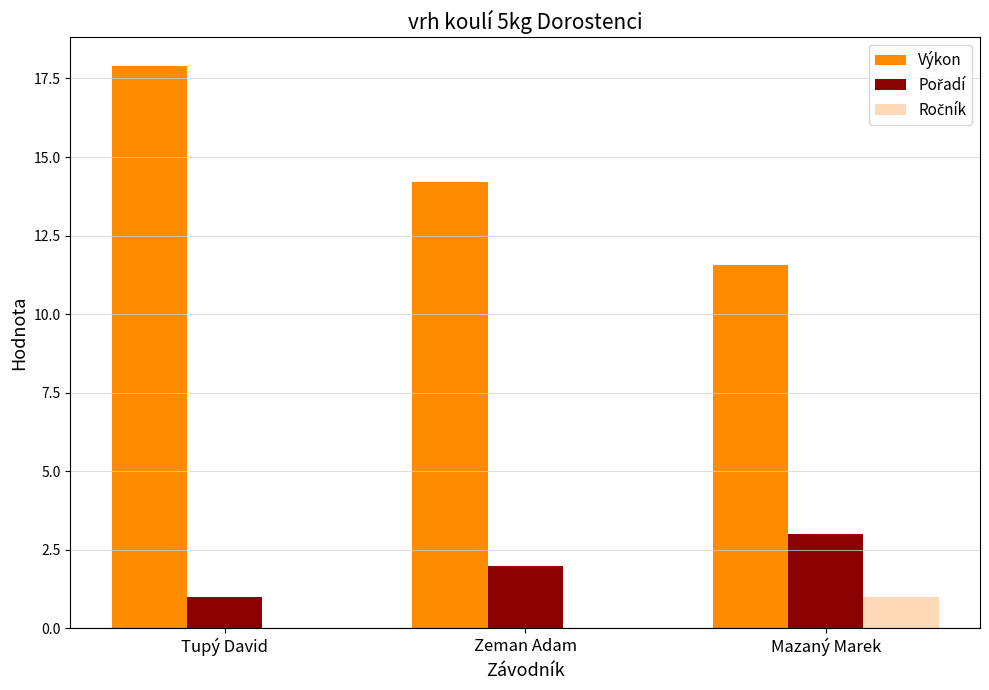

At which category does the chart reach its peak across all series?

Tupý David